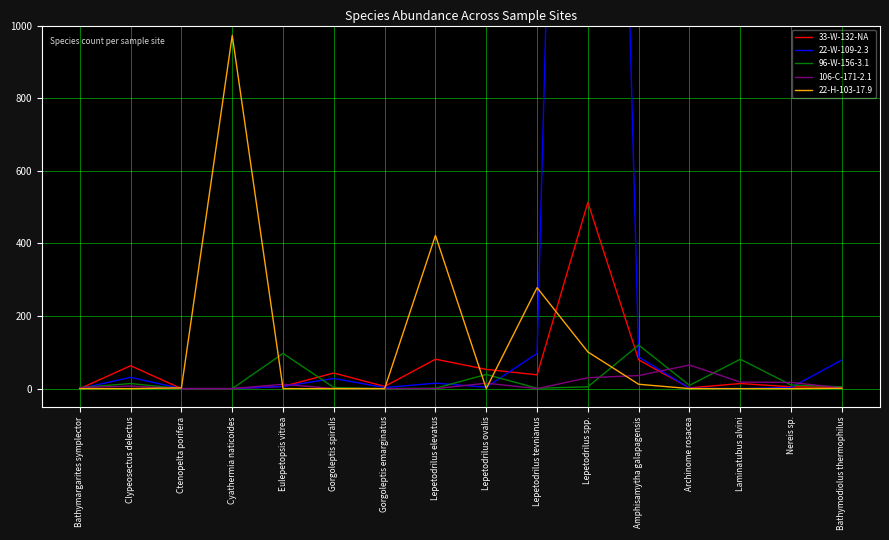

Reading left to right, transcribe all the data shown in this chart.

33-W-132-NA: 0	63	0	0	6	43	6	81	53	38	513	79	2	14	5	4
22-W-109-2.3: 0	31	0	0	6	28	3	15	4	97	5373	87	1	0	3	79
96-W-156-3.1: 3	14	0	0	97	3	0	1	39	1	5	120	9	81	10	5
106-C-171-2.1: 3	7	0	0	12	0	0	0	15	0	30	36	65	18	17	2
22-H-103-17.9: 0	0	2	973	0	0	0	422	0	278	101	12	0	0	0	1